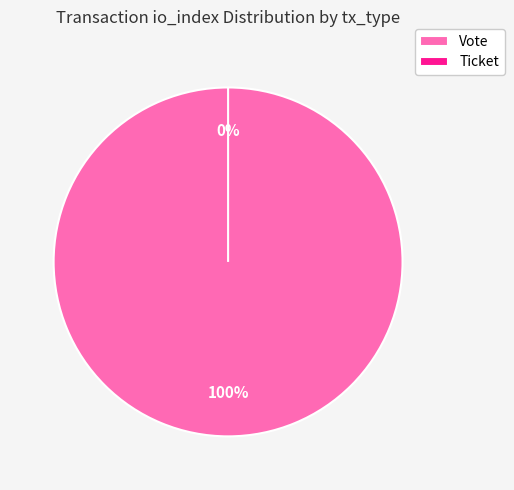

To the nearest percent, what percentage of the pie is Vote?

100%